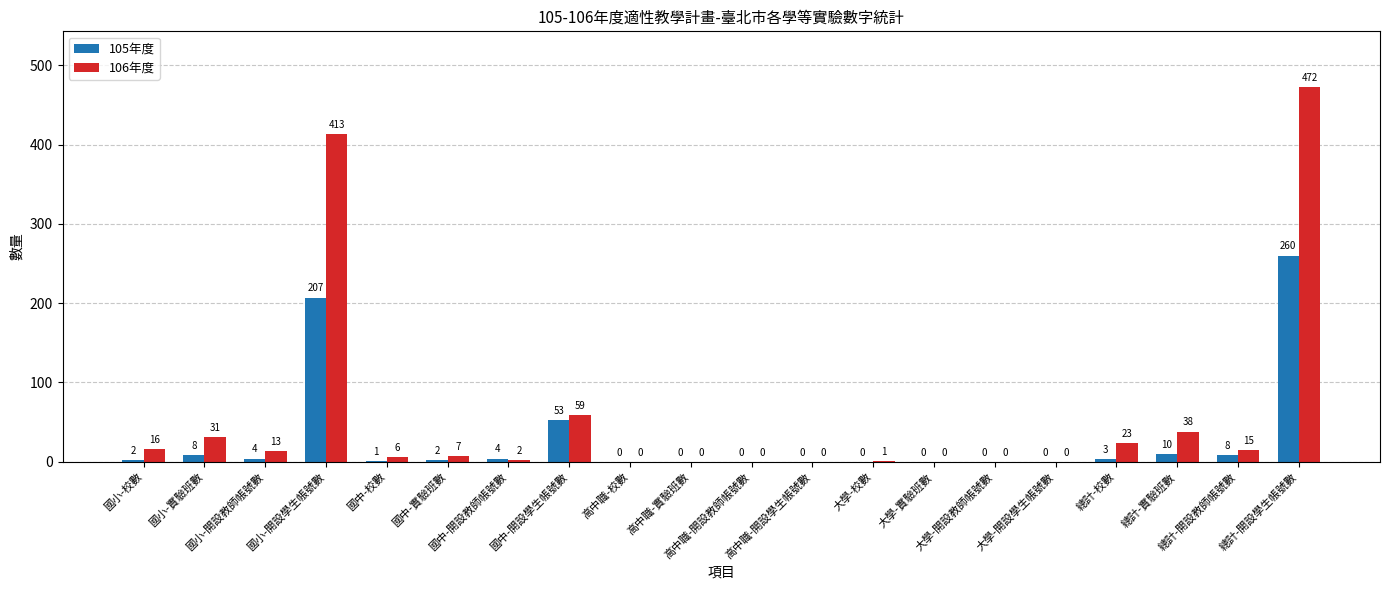

Are the bars grouped side by side (vs. stacked)?

Yes